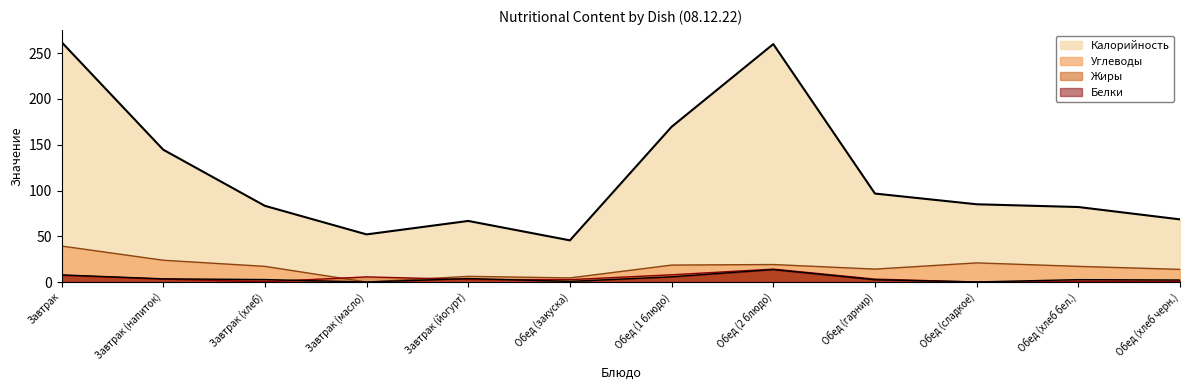

Which series has the largest range (max minus min)?

Калорийность